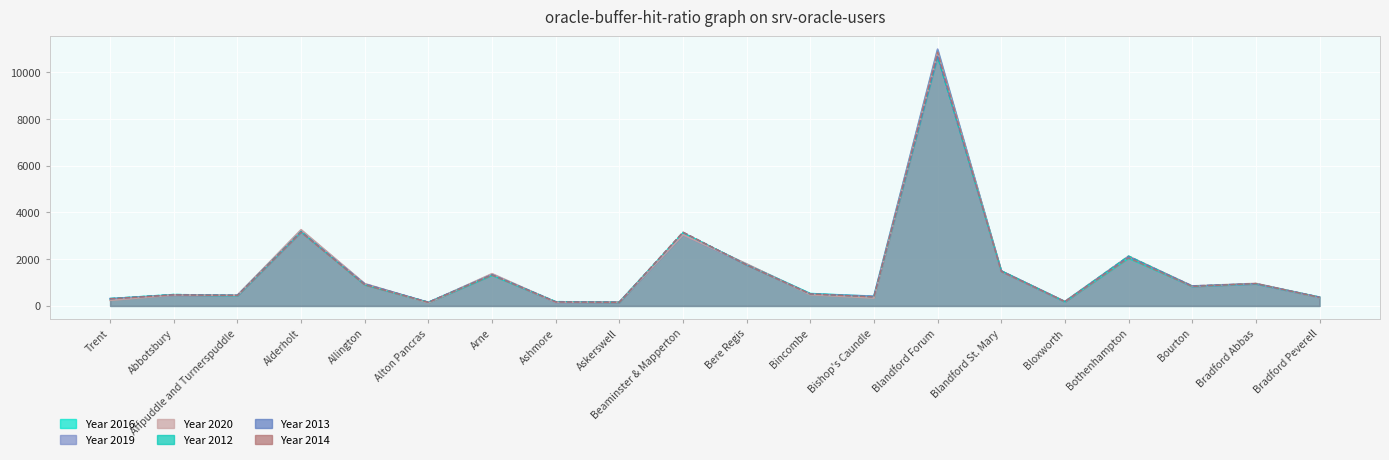

True or false: Year 2014 has a value of 397 at Arne.

False